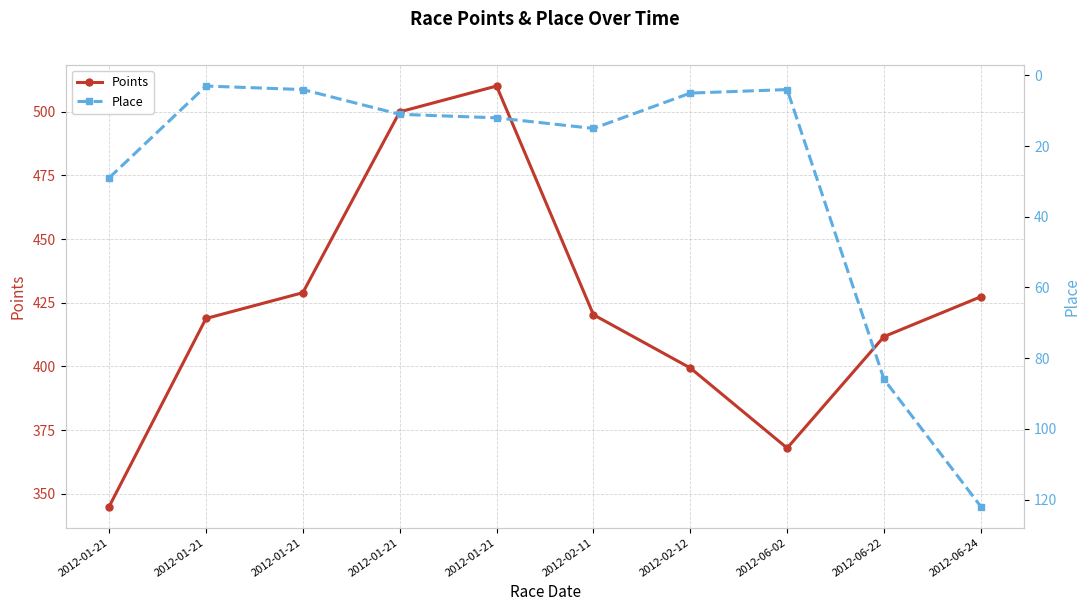

True or false: Points and Place intersect in this chart.

False